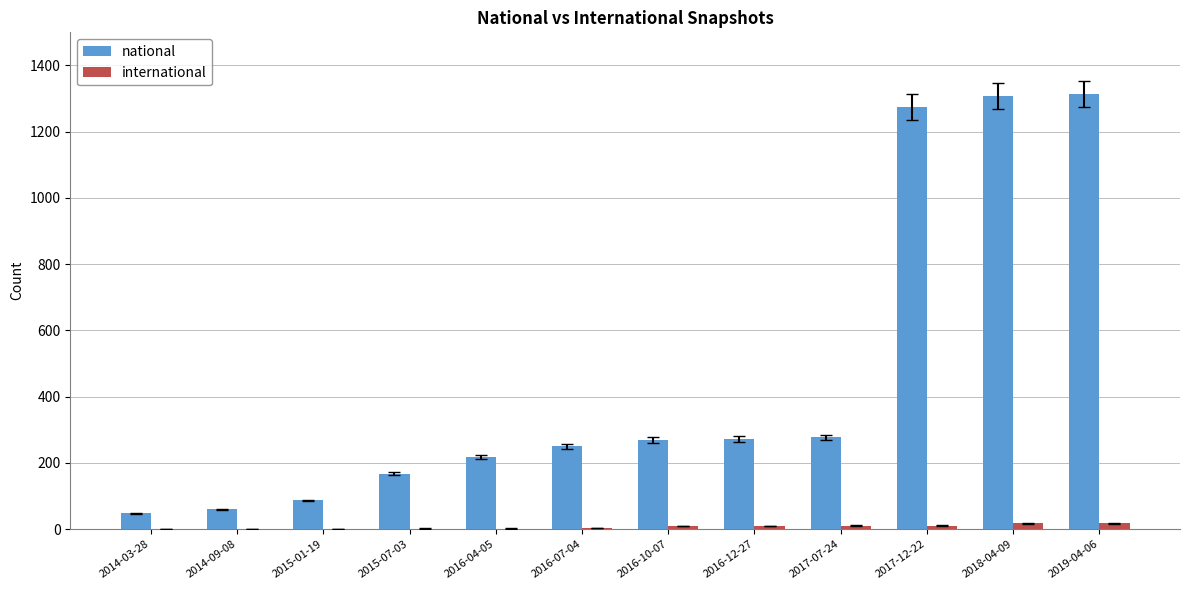

True or false: national has a value of 102 at 2017-07-24.

False